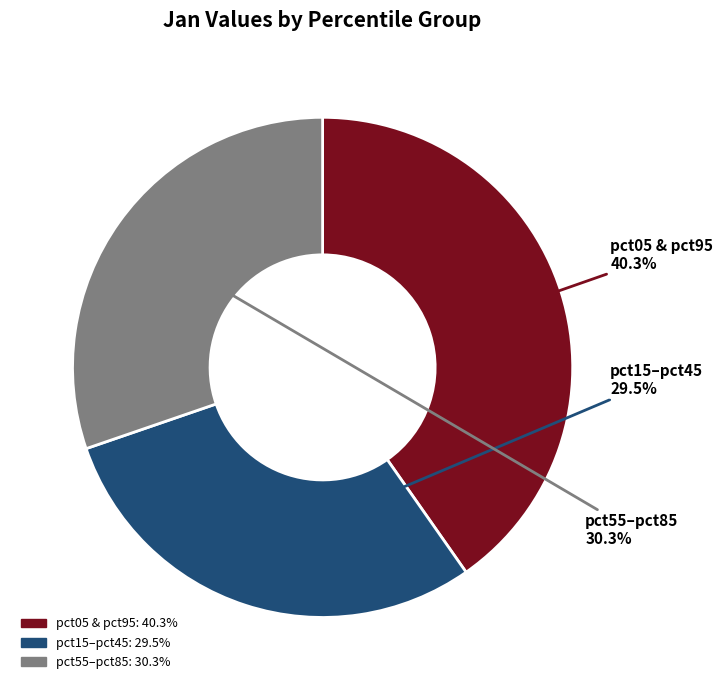

Is there any slice that represents more than half of the pie?

No